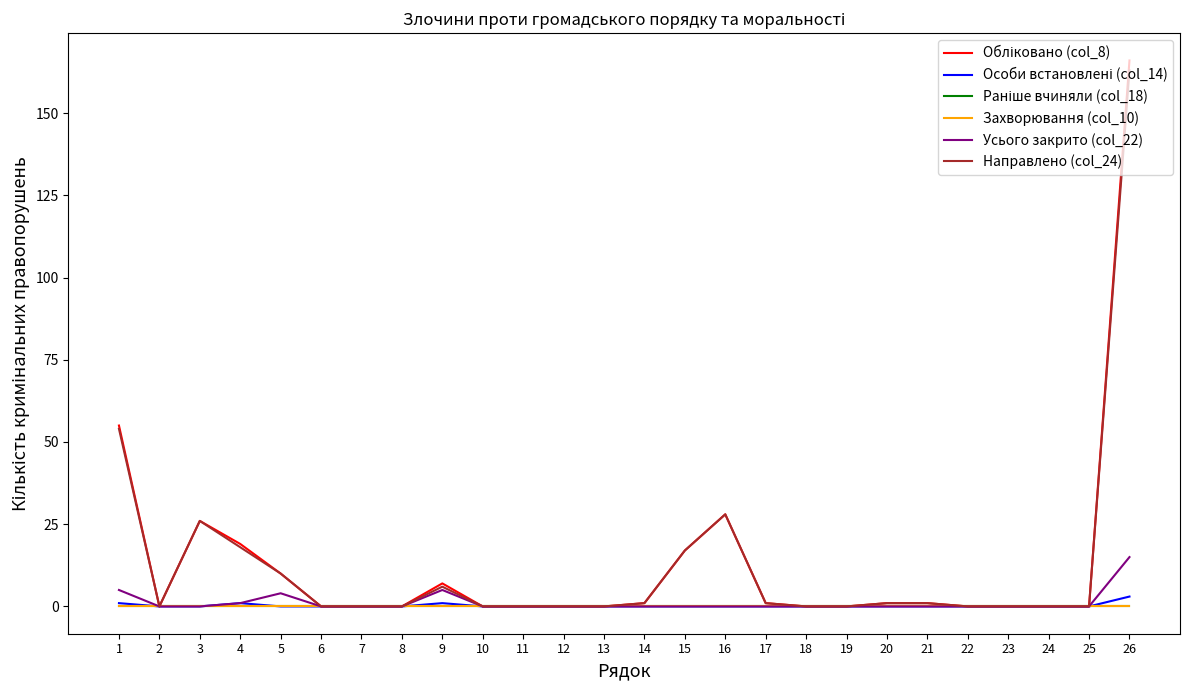

True or false: Захворювання (col_10) and Раніше вчиняли (col_18) cross at least once.

False